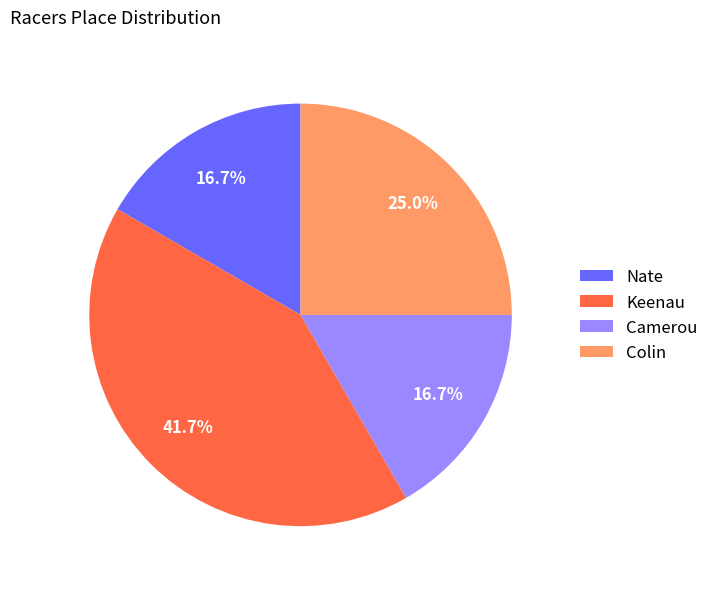

Combined, do Keenau and Nate account for over 50%?

Yes